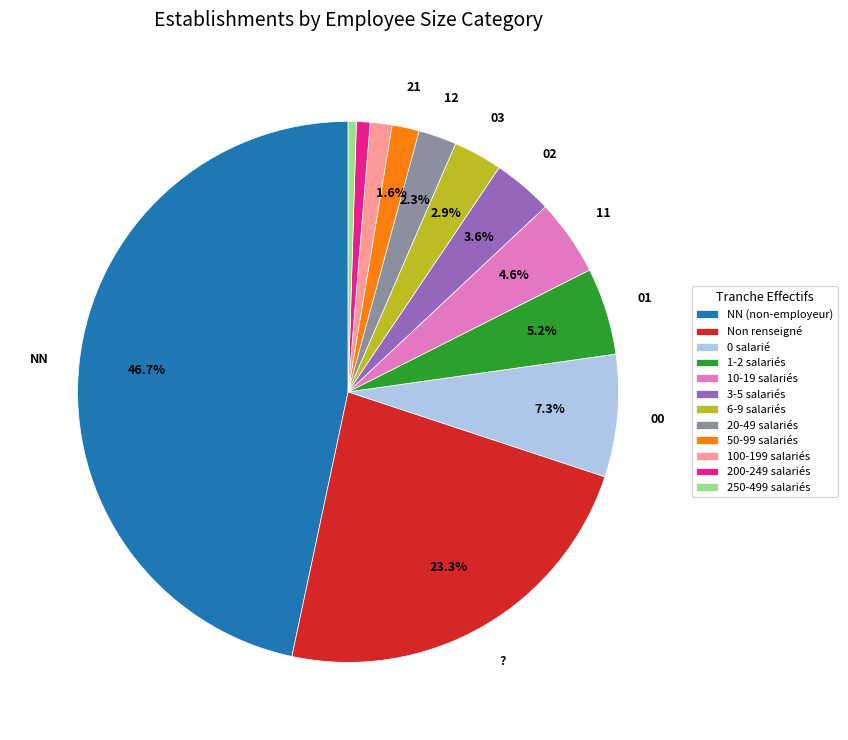

What portion of the pie excludes 20-49 salariés?

97.7%